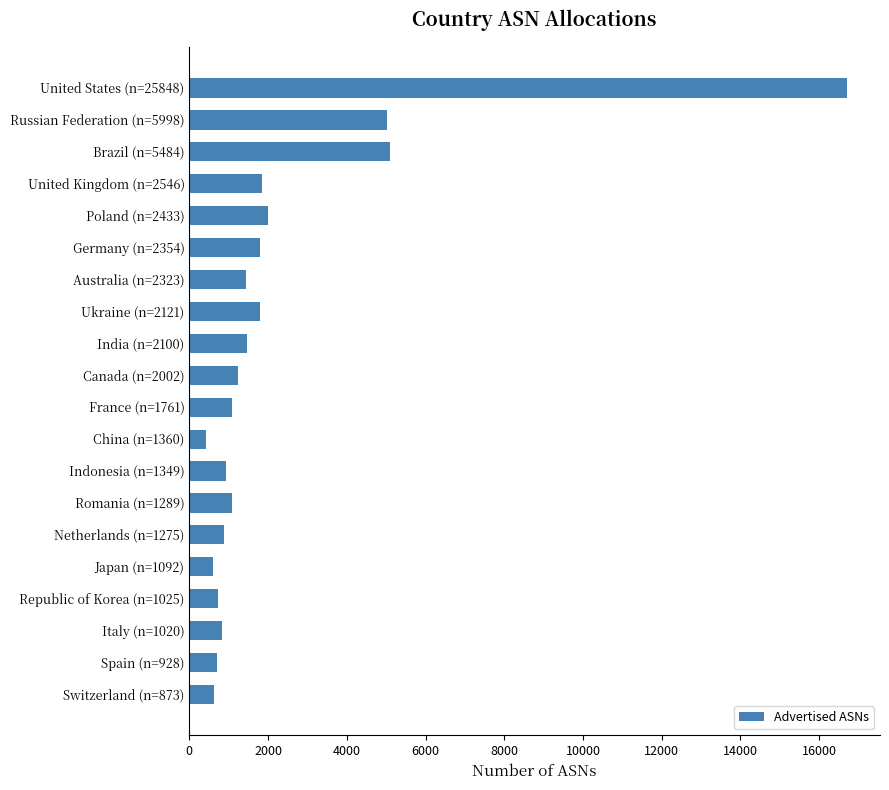

Between United Kingdom (n=2546) and Japan (n=1092), which is larger?

United Kingdom (n=2546)